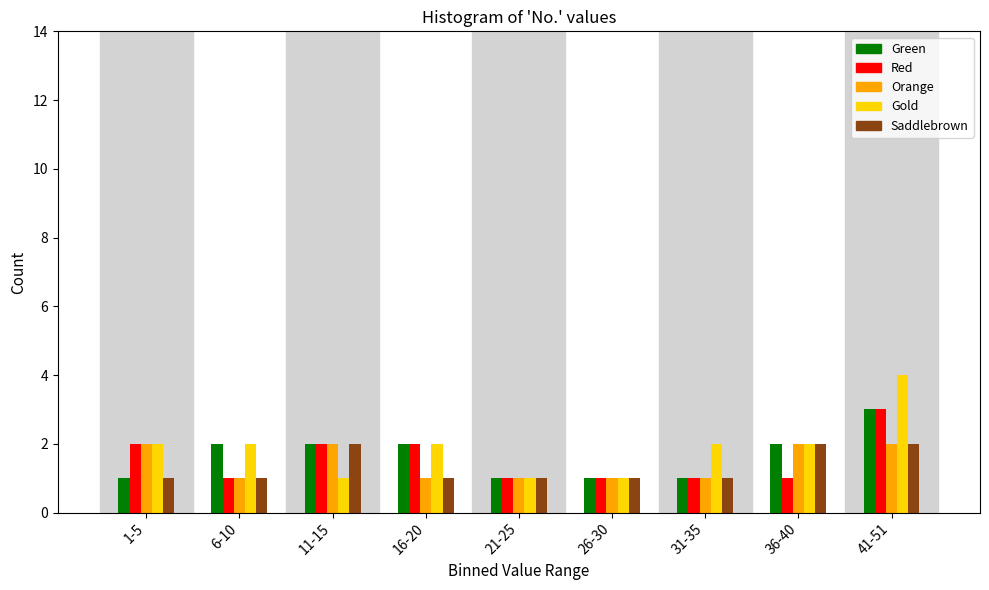

Rank the series by their average value, from highest to lowest.

Gold, Green, Red, Orange, Saddlebrown